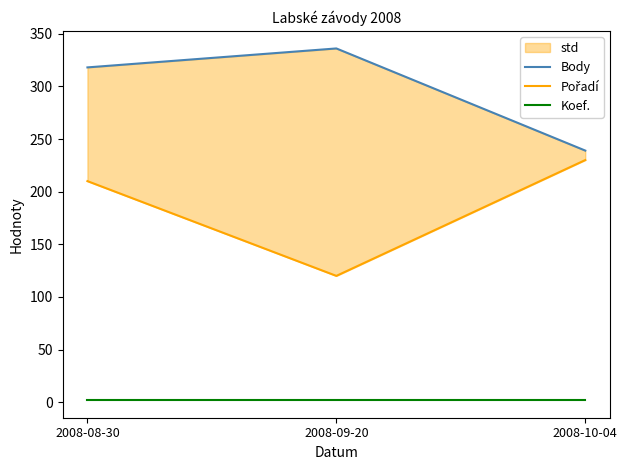

Is the value of Body at 2008-08-30 greater than the value of Koef. at 2008-08-30?

Yes